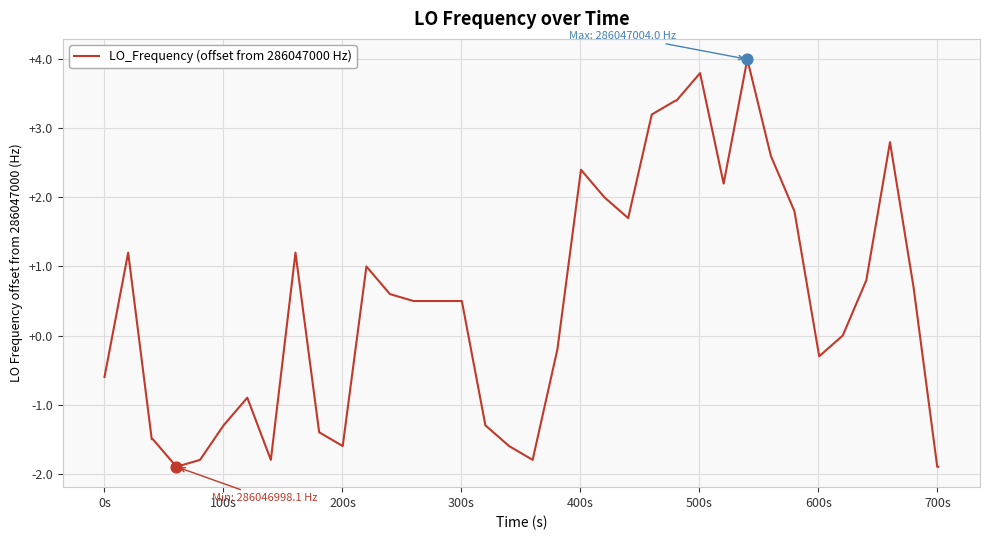

What is the minimum value shown in the chart?

-1.9